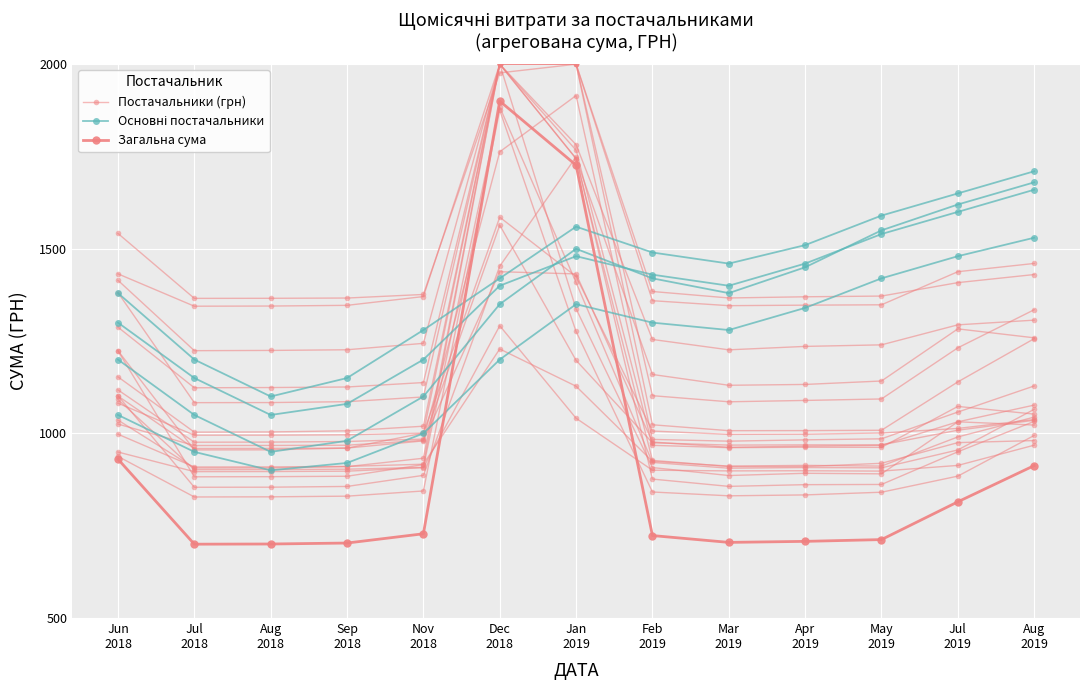

What is the maximum value shown in the chart?

1900.0